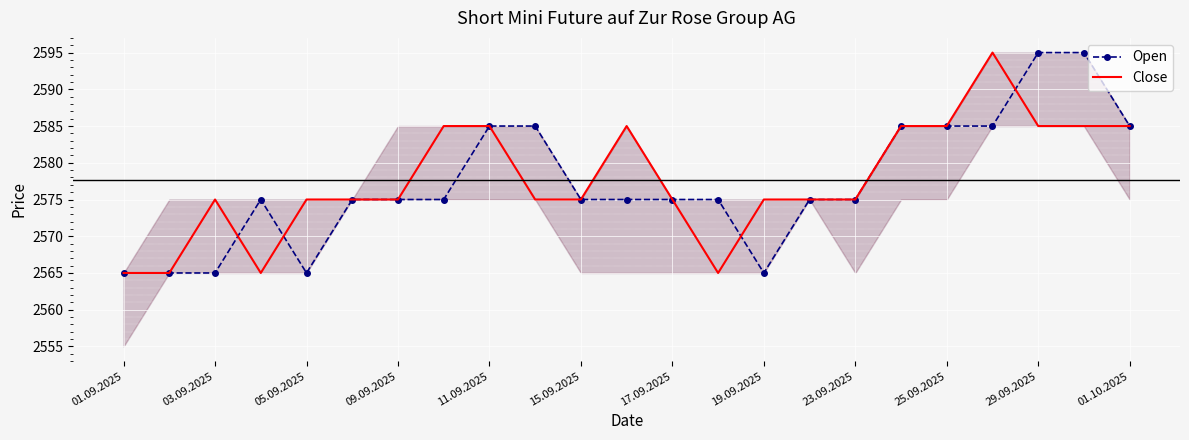

How many data points in Close are less than 2575?

4